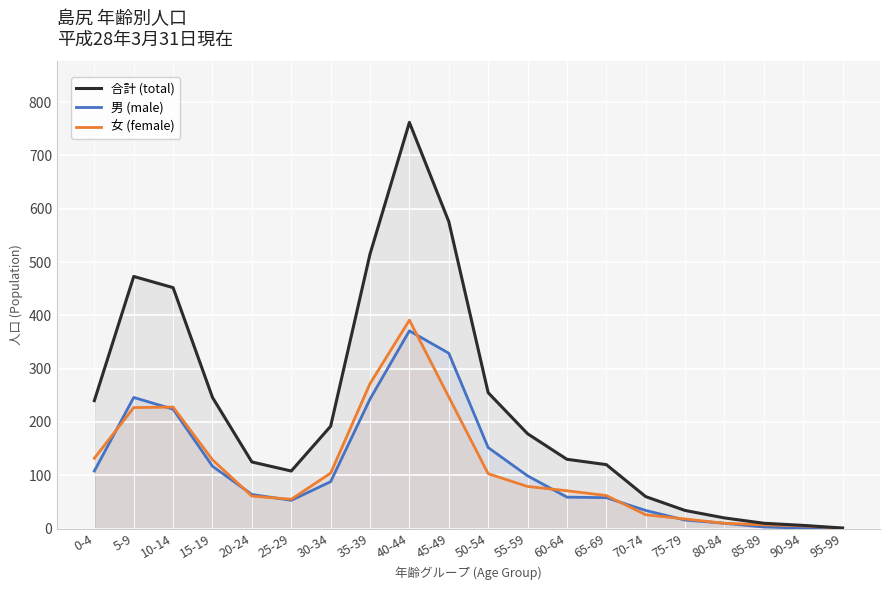

Where does the 男 (male) series first go above 88?

0-4